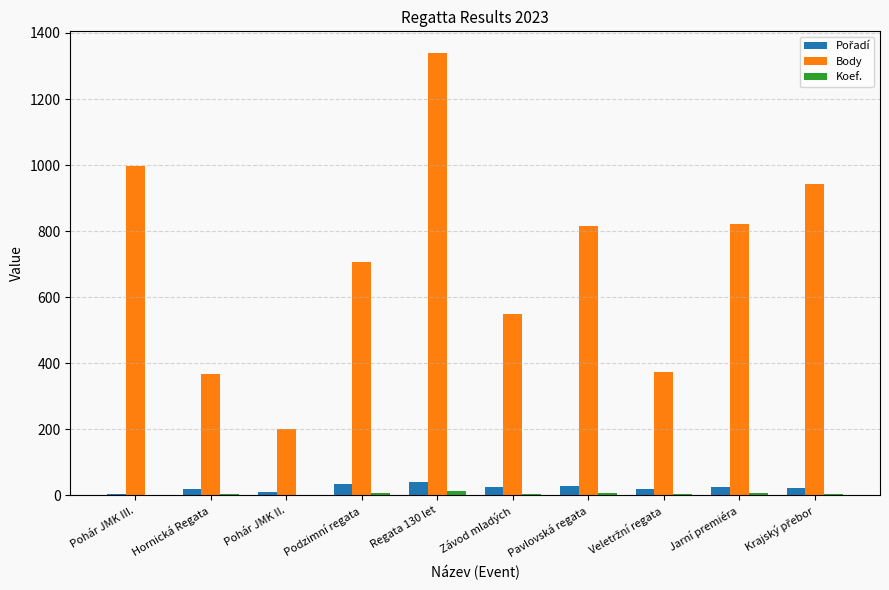

What is the maximum value for Body?

1338